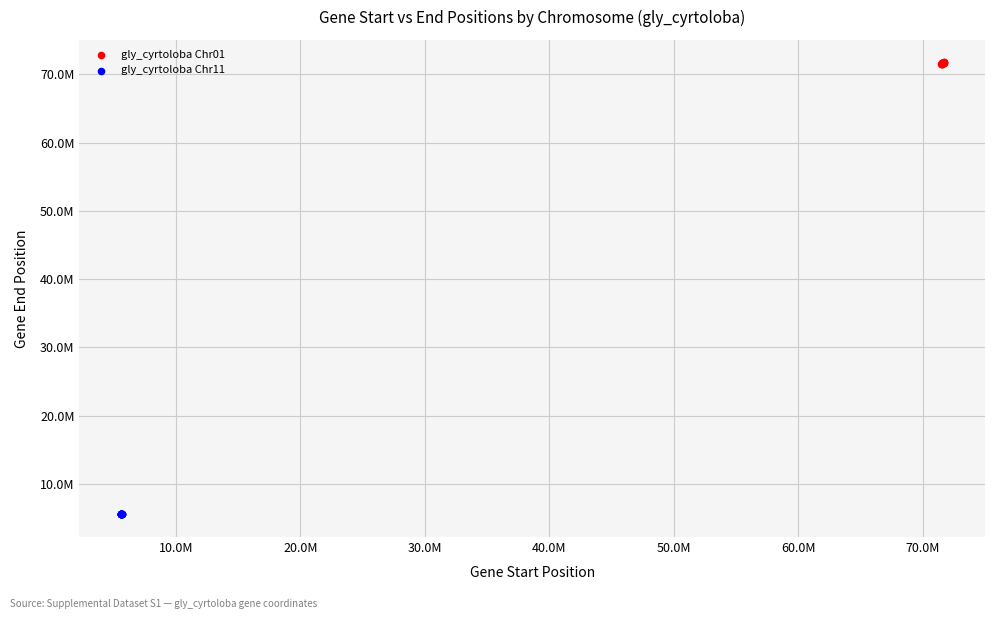

What are all the series names shown in the legend?

gly_cyrtoloba Chr01, gly_cyrtoloba Chr11